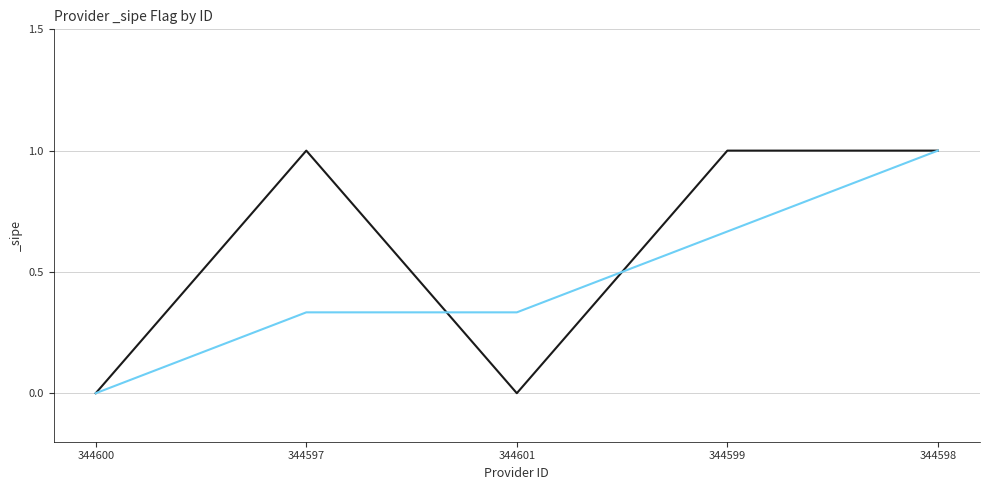

List the labels in order of value, smallest first.

344600, 344601, 344597, 344599, 344598